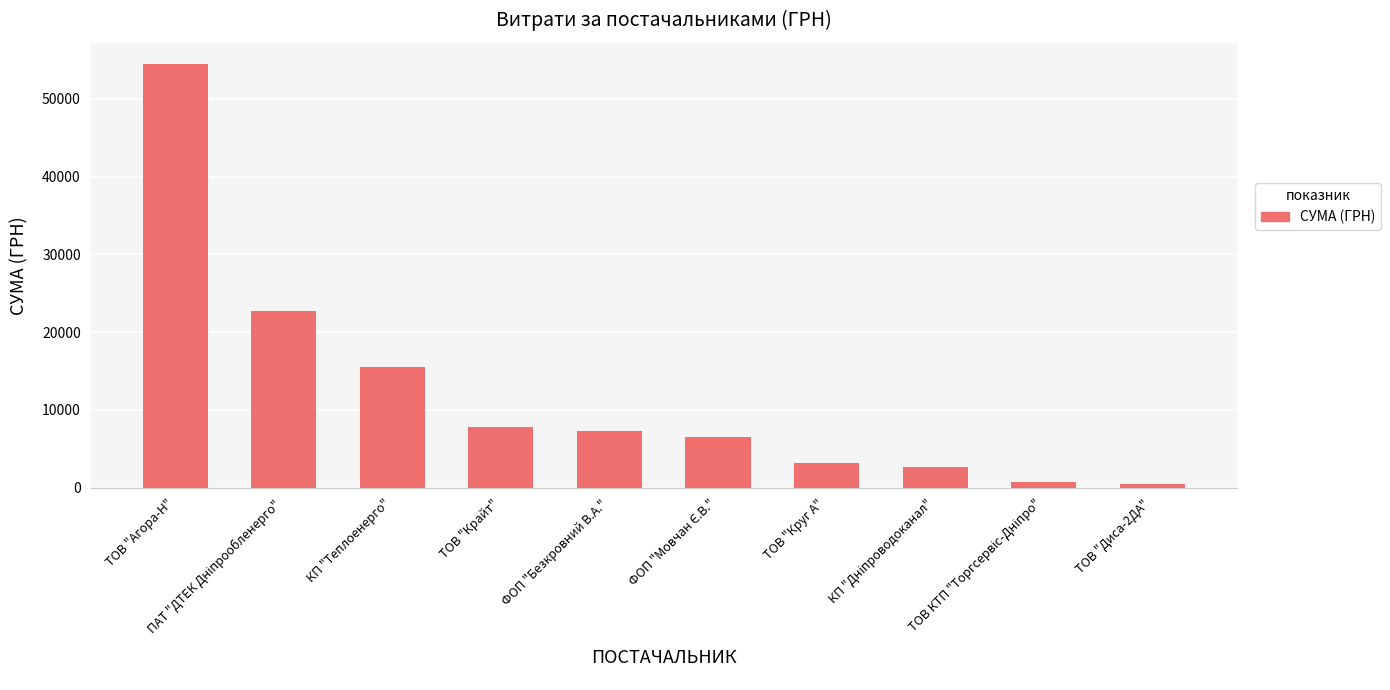

What is the value of the 3rd bar from the left?

15570.0